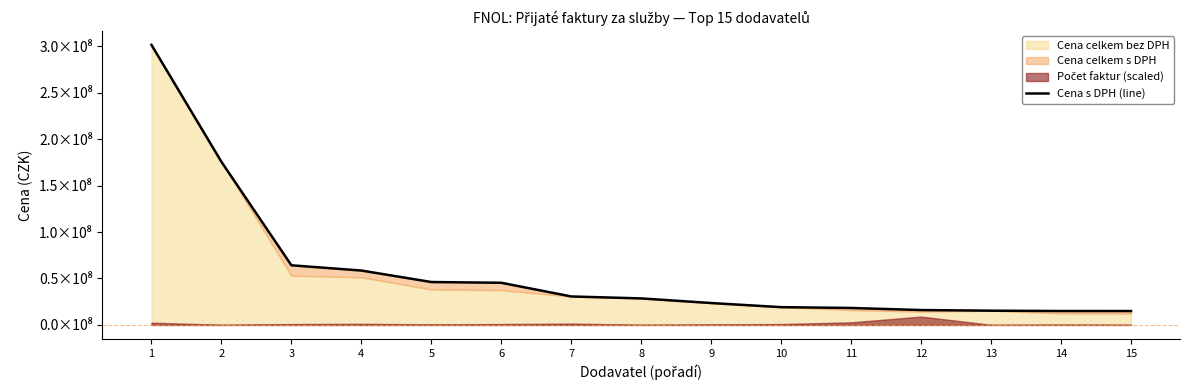

What is the ratio of the value at 5 to the value at 6?

1.0